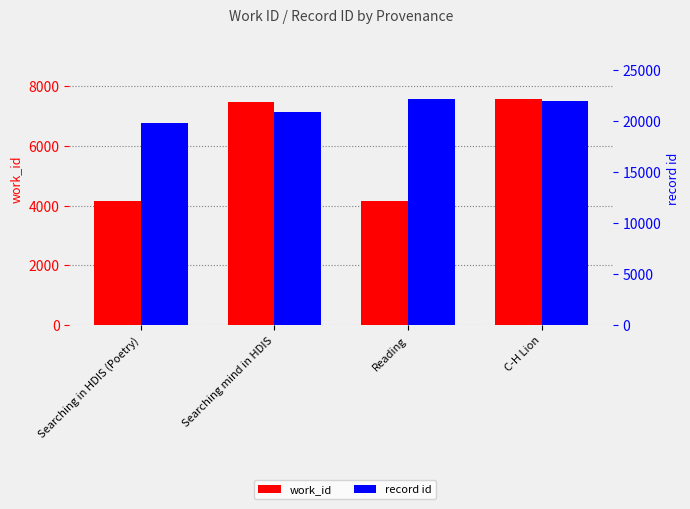

What is the difference between the maximum and minimum values in the record id series?

2269